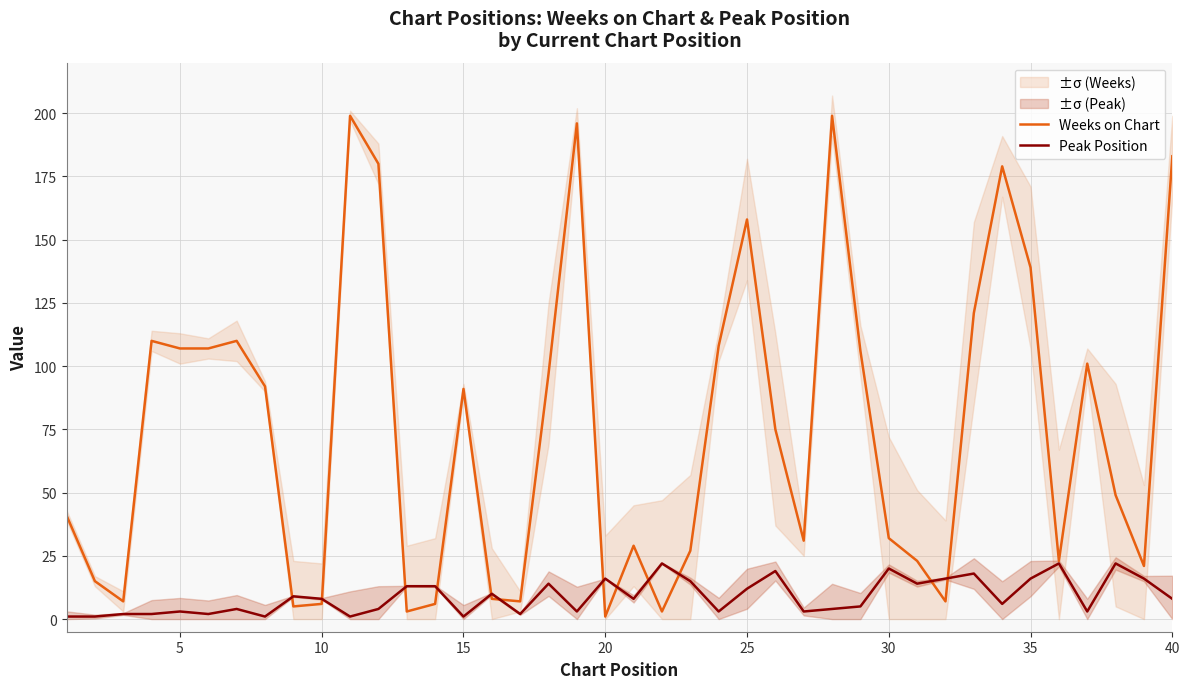

In Peak Position, how many points are higher than both neighbors (excluding endpoints)?

12